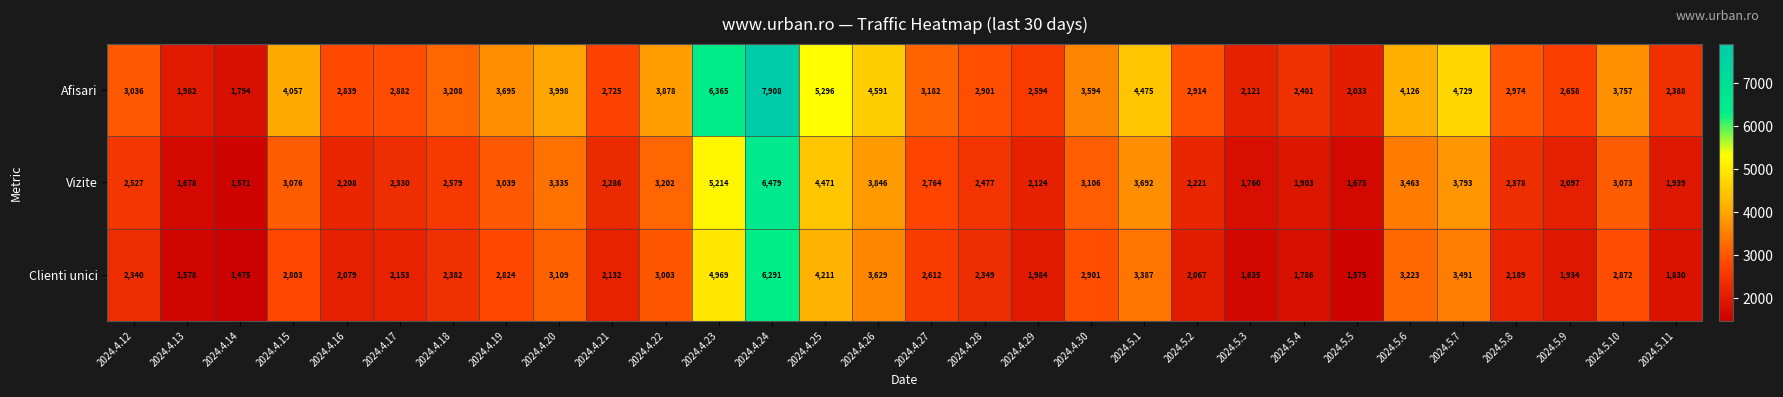

Which series changed the most between 2024.4.20 and 2024.5.3?

Afisari